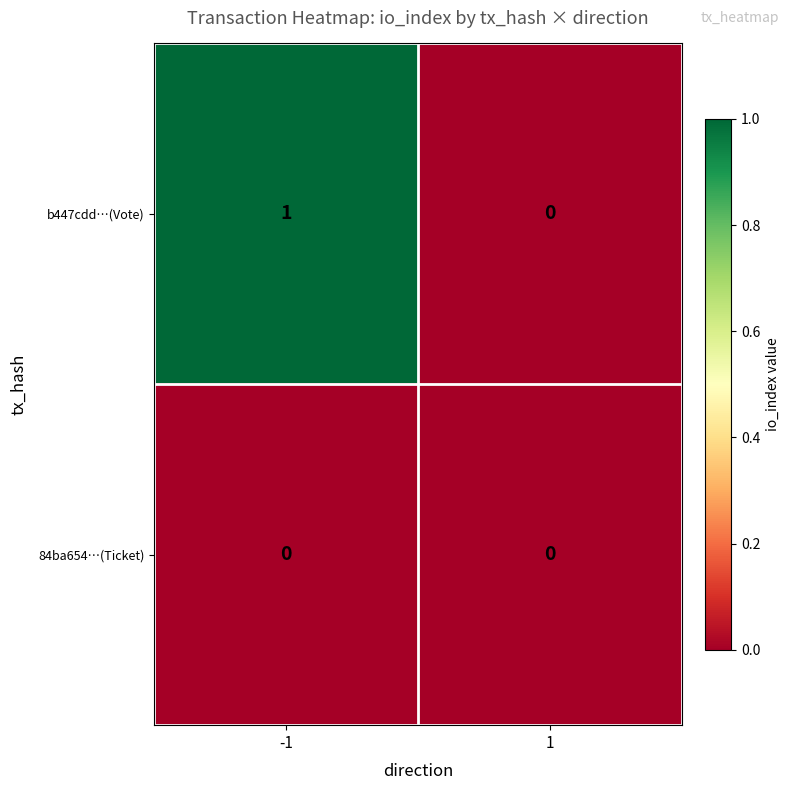

List the series in order of their peak value, highest first.

b447cdd…(Vote), 84ba654…(Ticket)